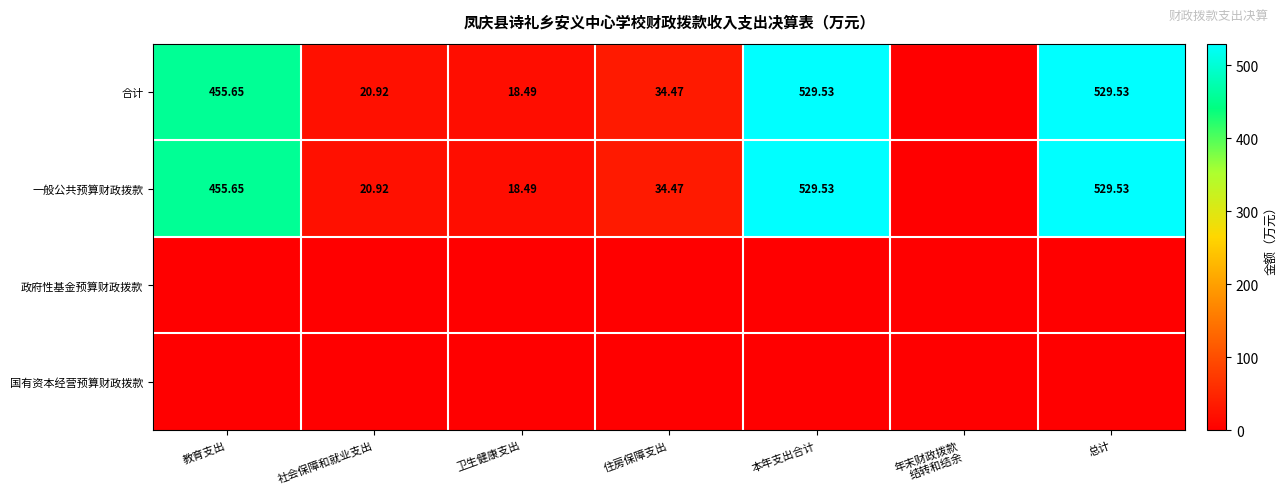

The value of 合计 at 社会保障和就业支出 is 7.3. True or false?

False